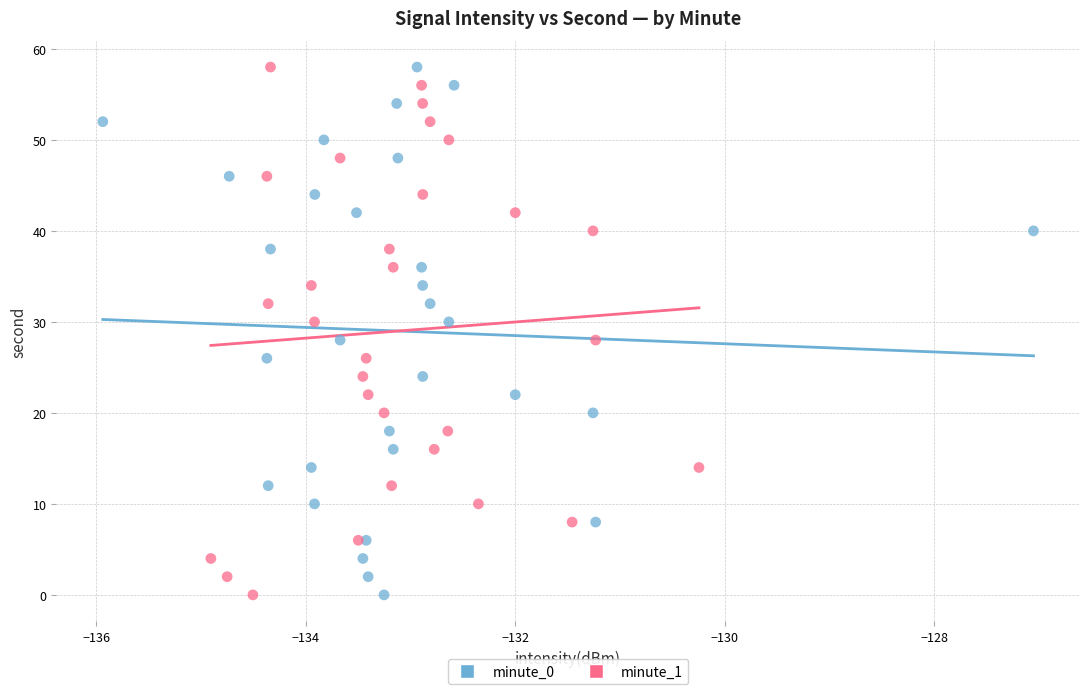

What are all the series names shown in the legend?

minute_0, minute_1